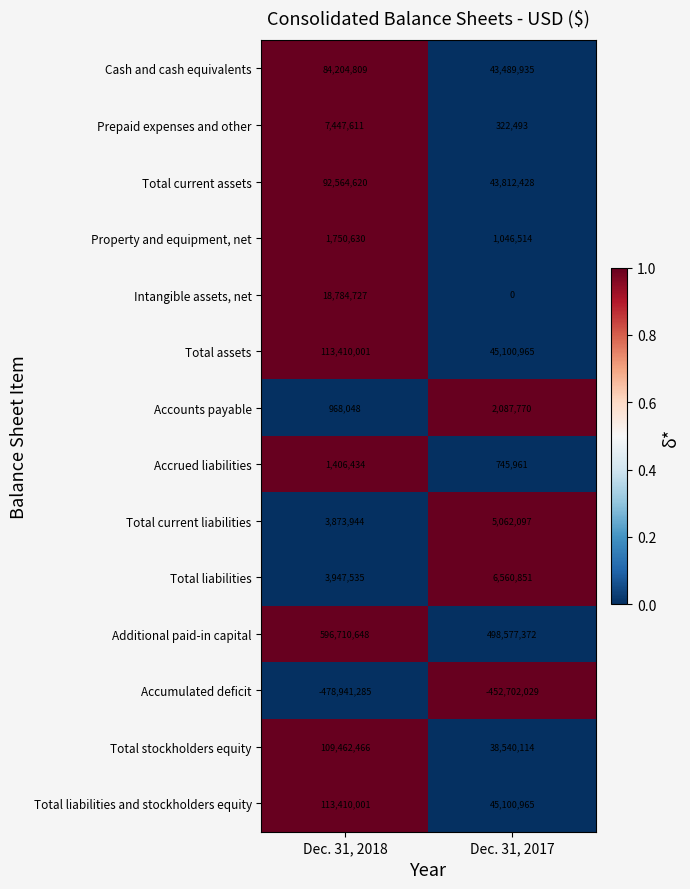

How many series are shown in this chart?

14